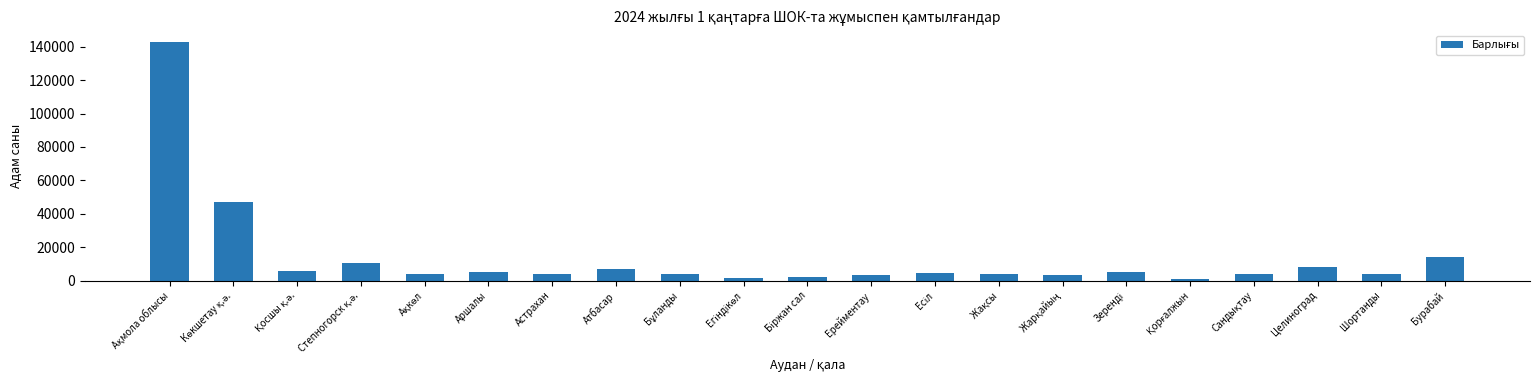

Are the bars horizontal?

No